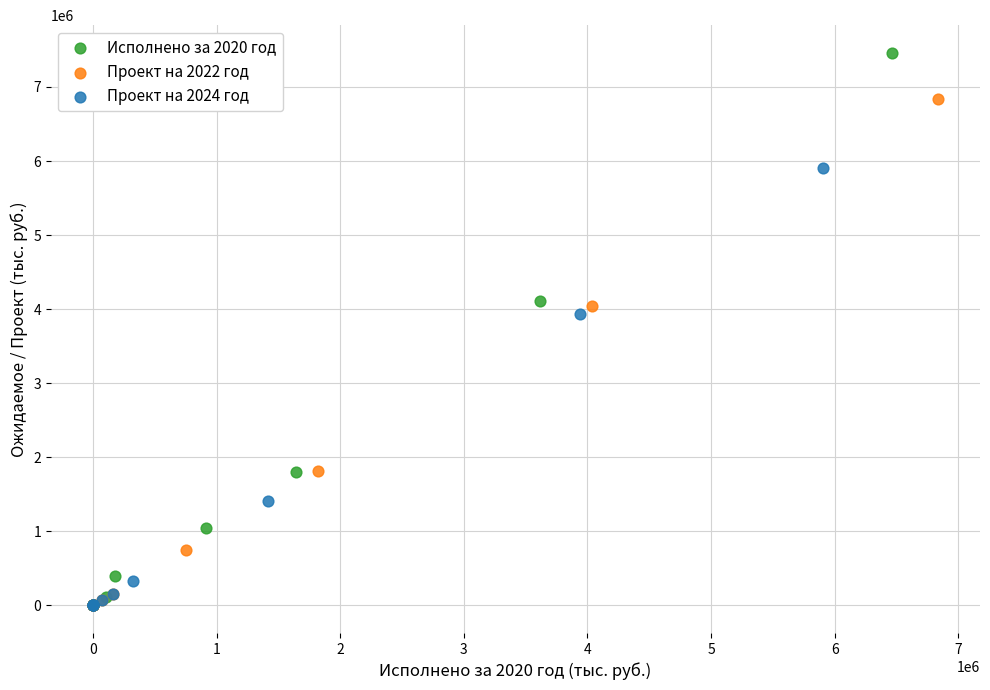

Which series has the largest Y range (max minus min)?

Исполнено за 2020 год